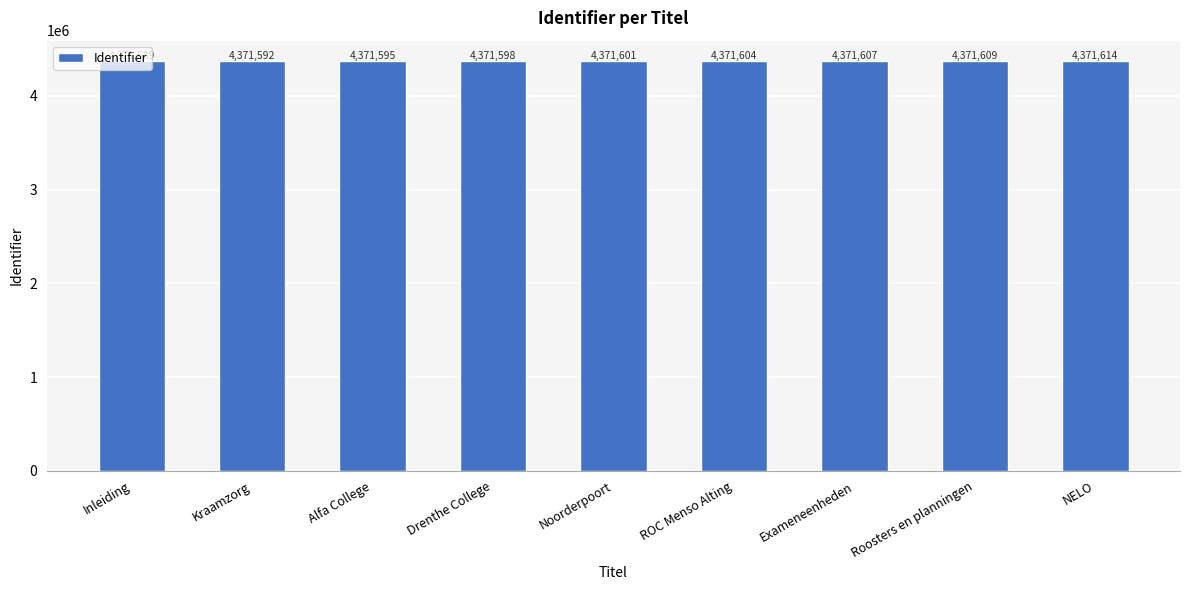

Are the bars horizontal?

No